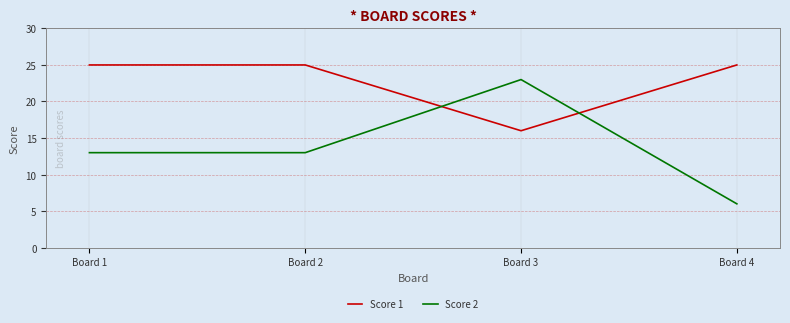

At which category does Score 2 reach its first local peak?

Board 3